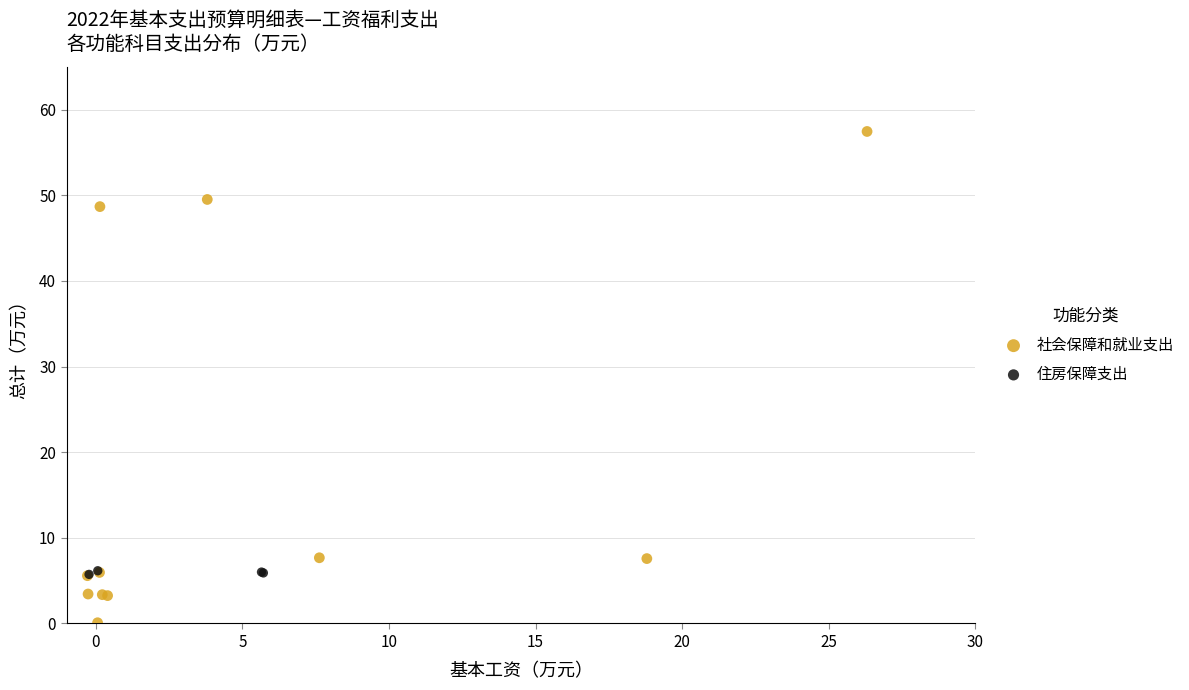

Which series reaches the maximum Y coordinate?

社会保障和就业支出